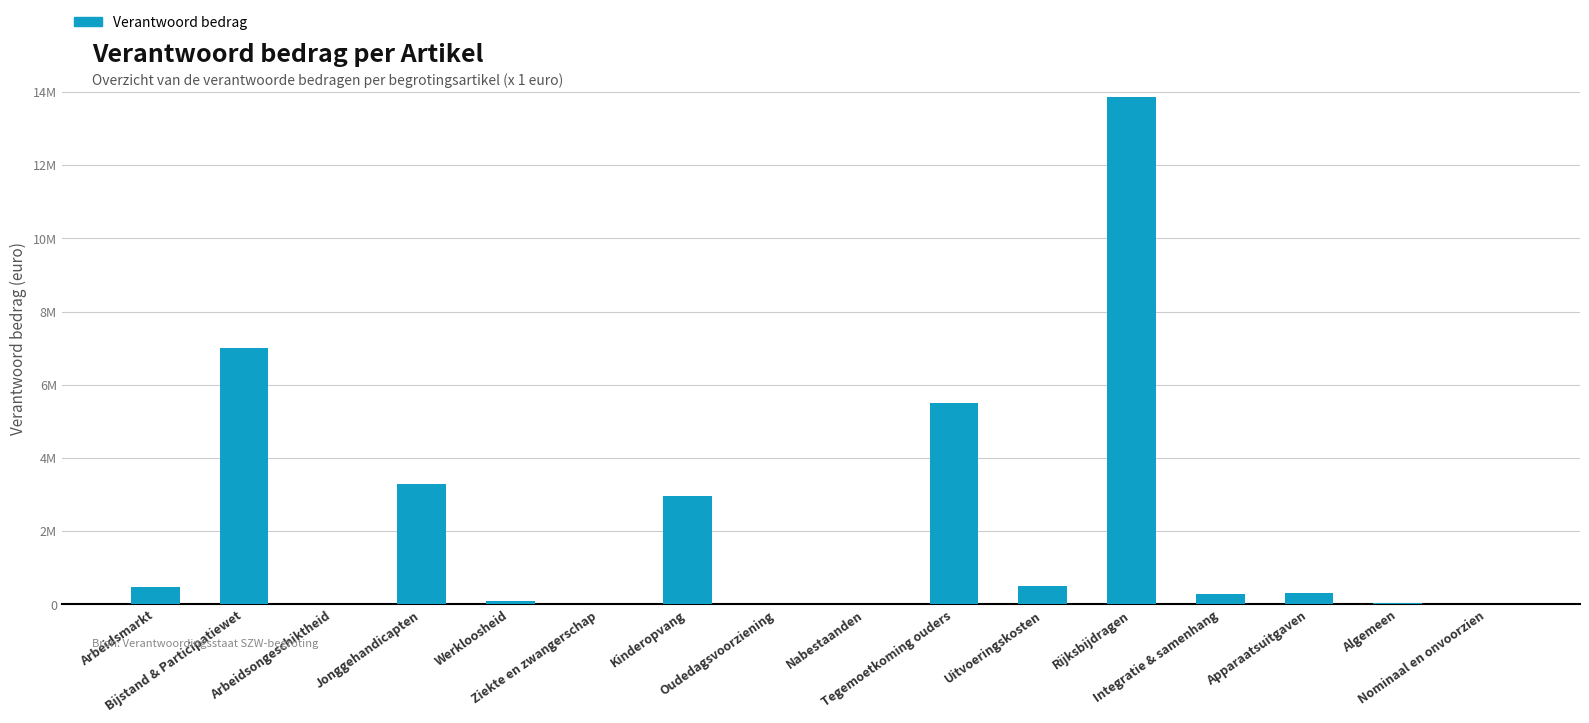

What is the change in value from Apparaatsuitgaven to Algemeen?

-281441